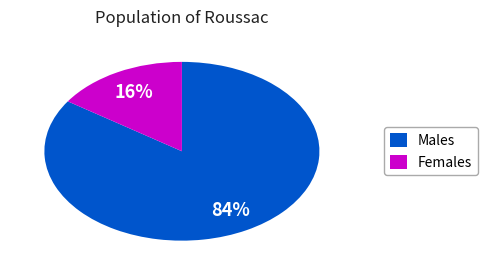

Does any single category account for the majority?

Yes